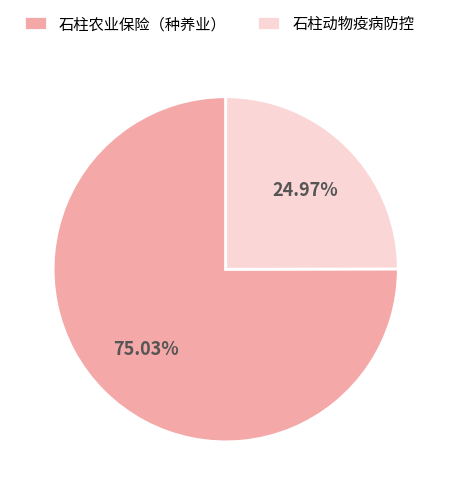

Is it true that 石柱动物疫病防控 is 33% of the pie?

False